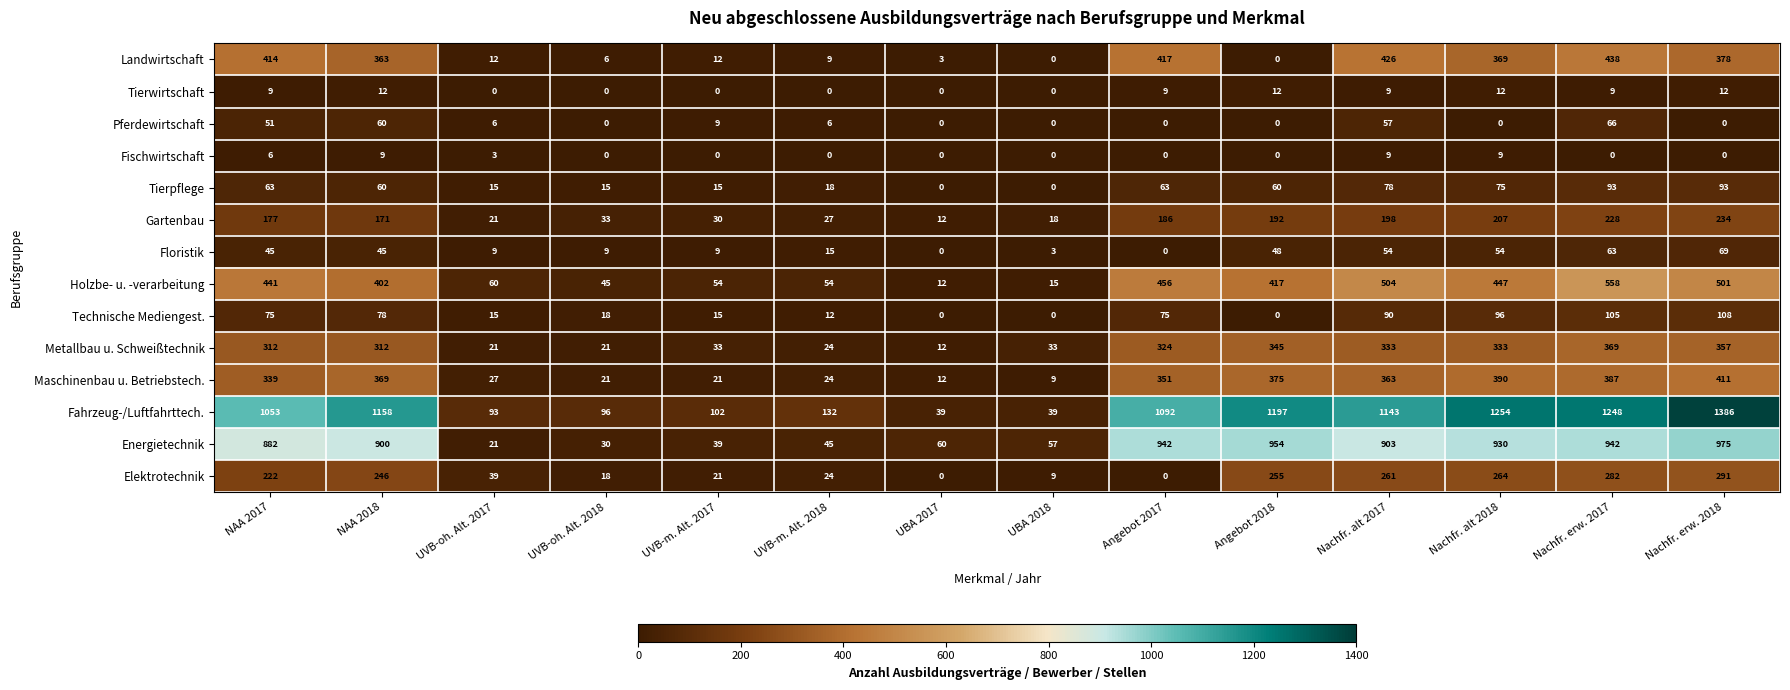

Where is Holzbe- u. -verarbeitung nearest to the value 285?

NAA 2018